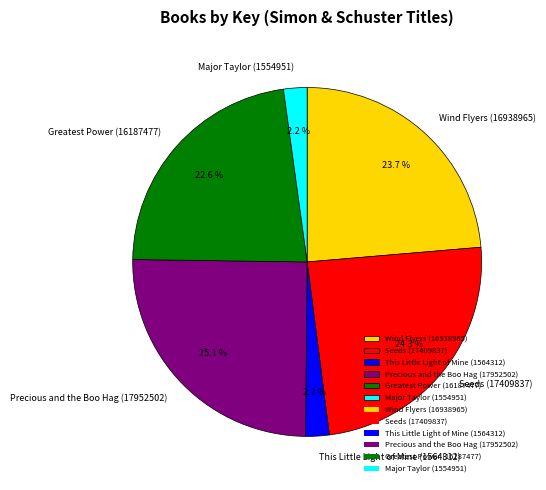

Approximately how many times larger is the value at Greatest Power (16187477) compared to Precious and the Boo Hag (17952502)?

0.9